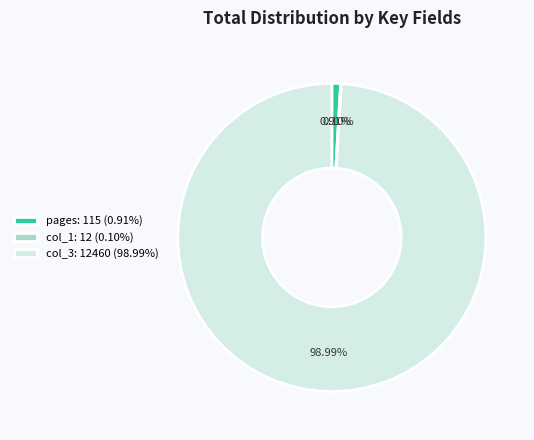

Which slice is the largest?

col_3: 12460 (98.99%)